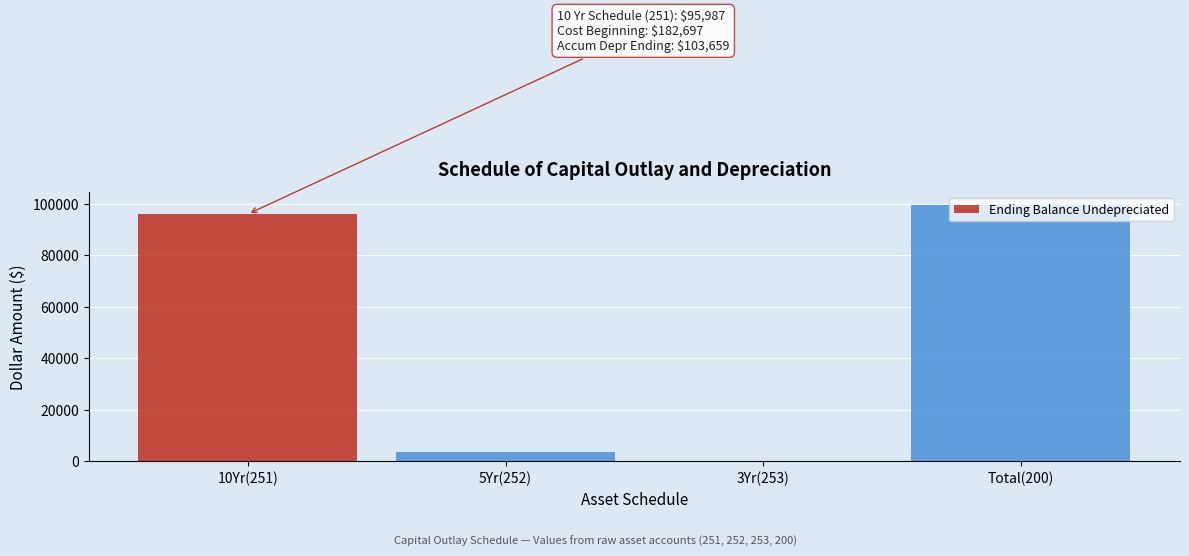

What is the sum of all values?

199054